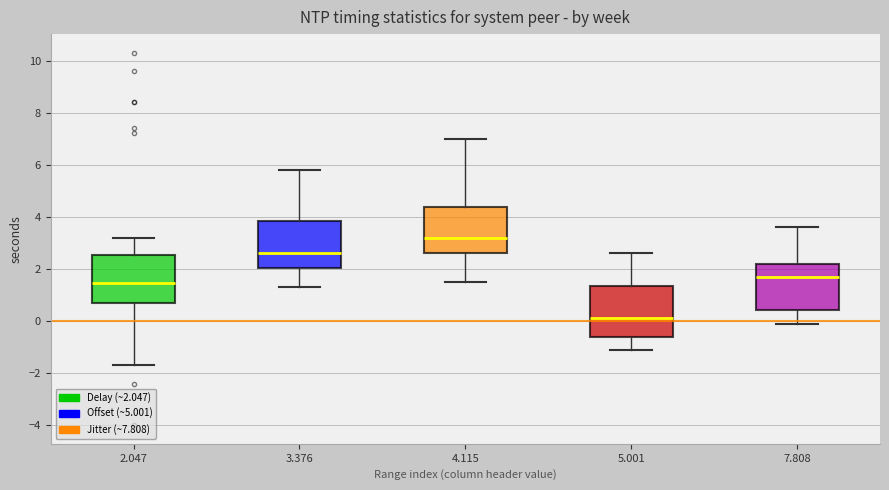

Reading left to right, transcribe this box plot: for each box, give where its median line is, the range the box spans, and where its two whiskers end, as read against the y-axis. The values are not printed on the chart, so give them approximately, as read against the axis.

2.047: median 1.4, box 0.8 to 2.6, whiskers -1.6 to 3.2
3.376: median 2.6, box 2.0 to 3.8, whiskers 1.4 to 5.8
4.115: median 3.2, box 2.6 to 4.4, whiskers 1.6 to 7.0
5.001: median 0.2, box -0.6 to 1.4, whiskers -1.0 to 2.6
7.808: median 1.8, box 0.4 to 2.2, whiskers 0.0 to 3.6